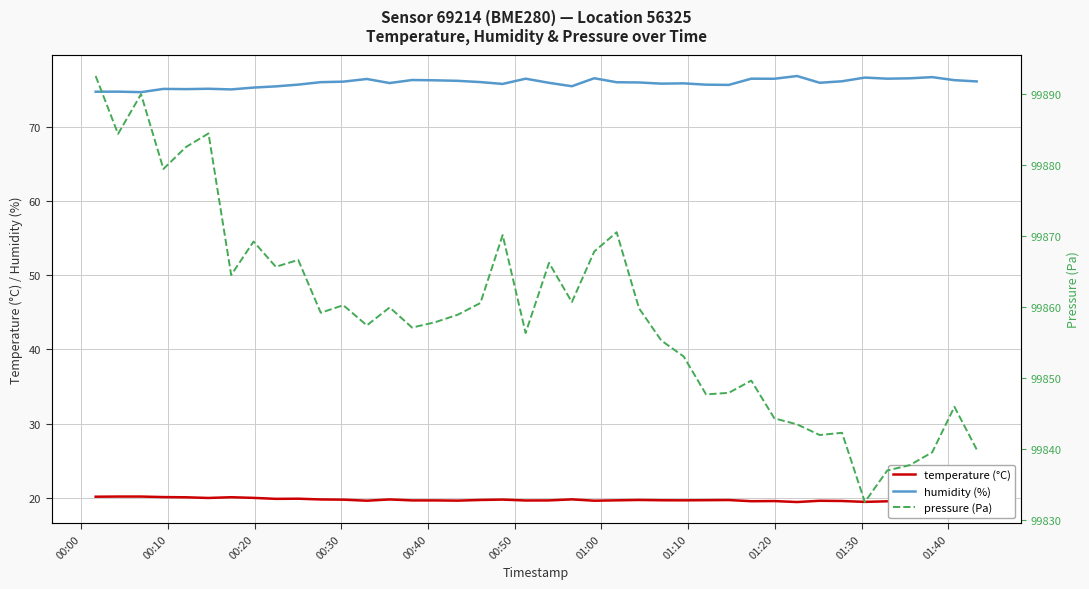

Which series has the widest spread of values?

pressure (Pa)